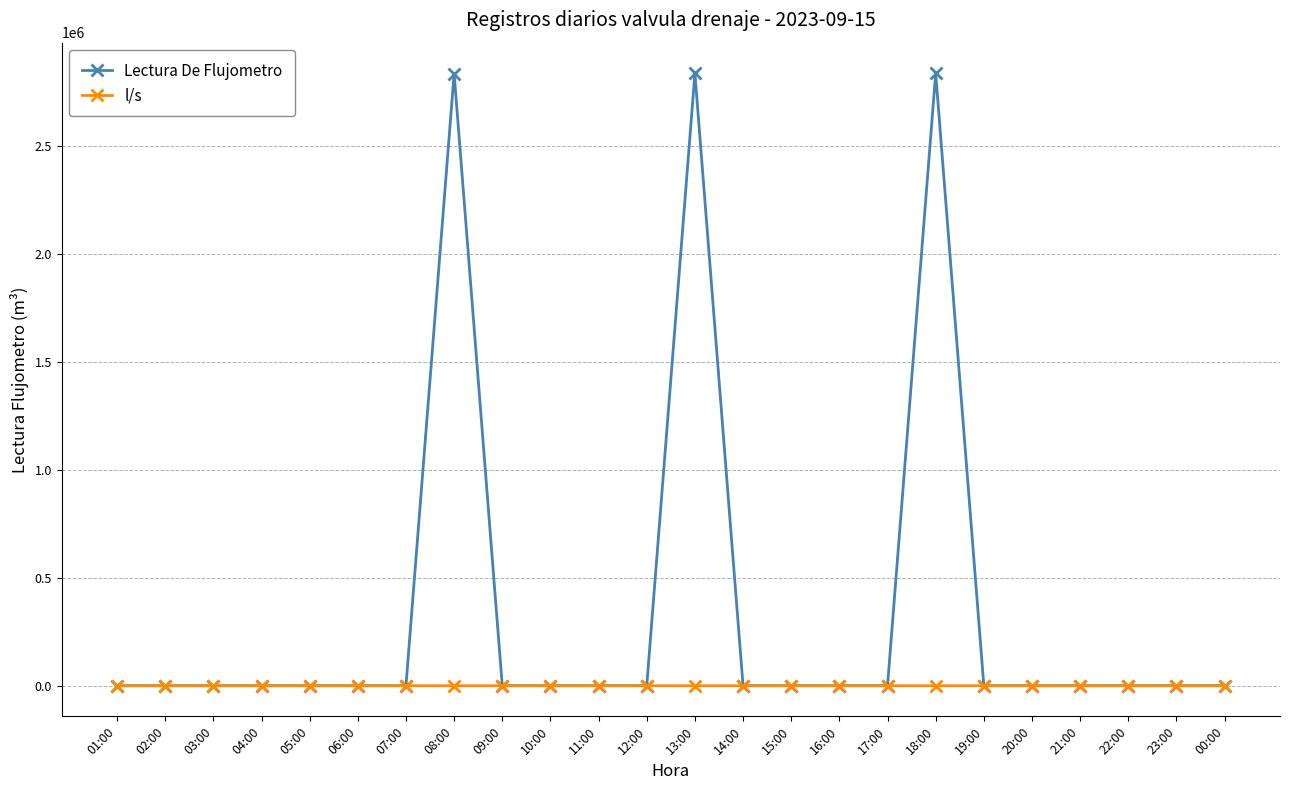

Rank the series by their average value, from lowest to highest.

l/s, Lectura De Flujometro